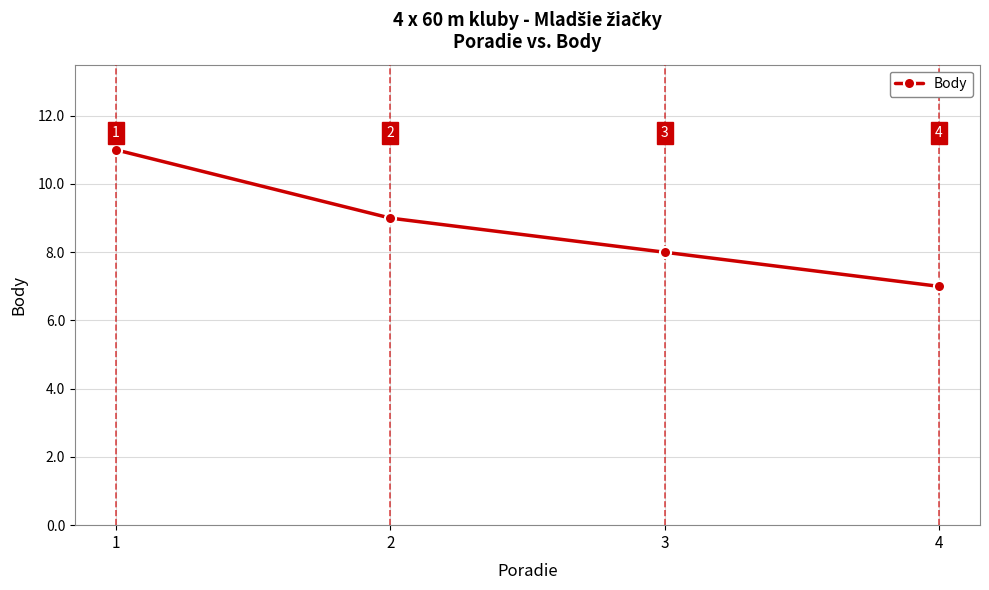

Between 3 and 1, which is larger?

1